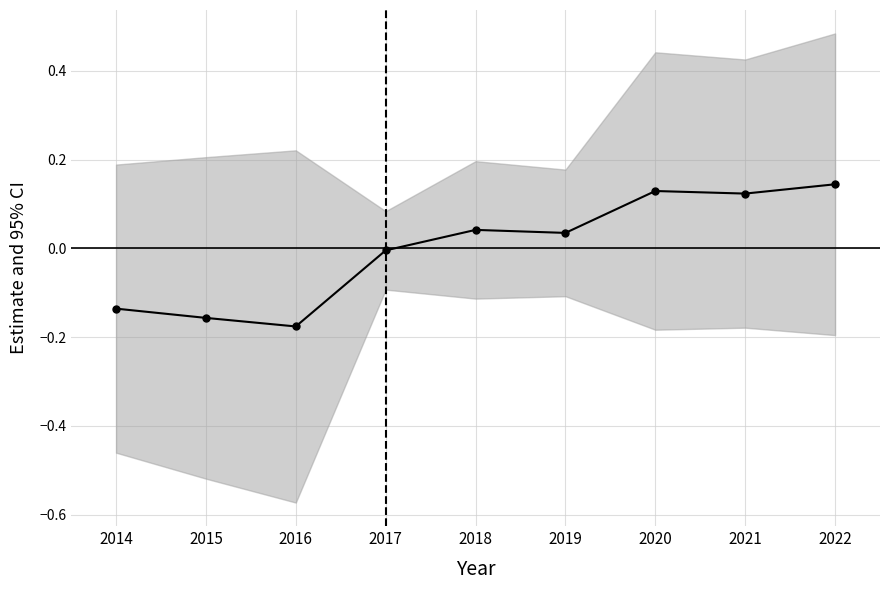

Is it true that the value at 2020 is 0.1?

True